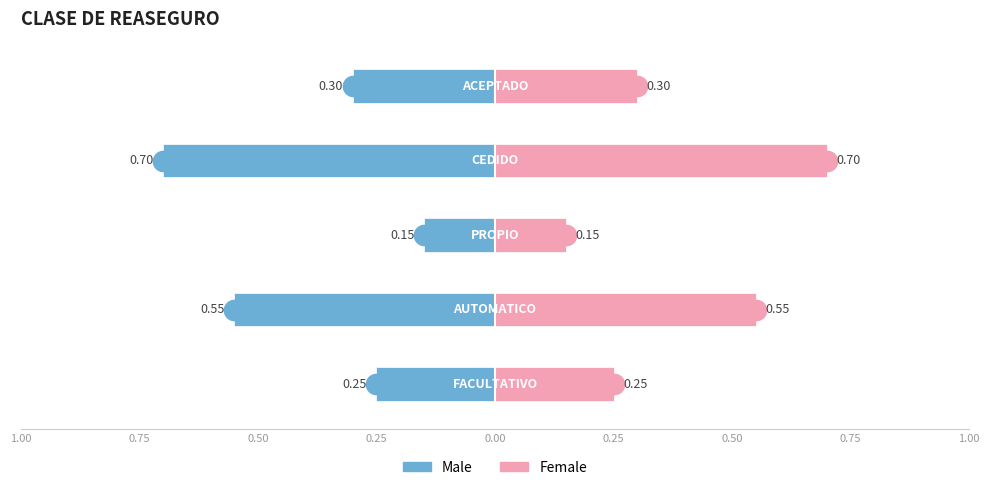

Is it true that Male equals -0.1 at 1.00?

False